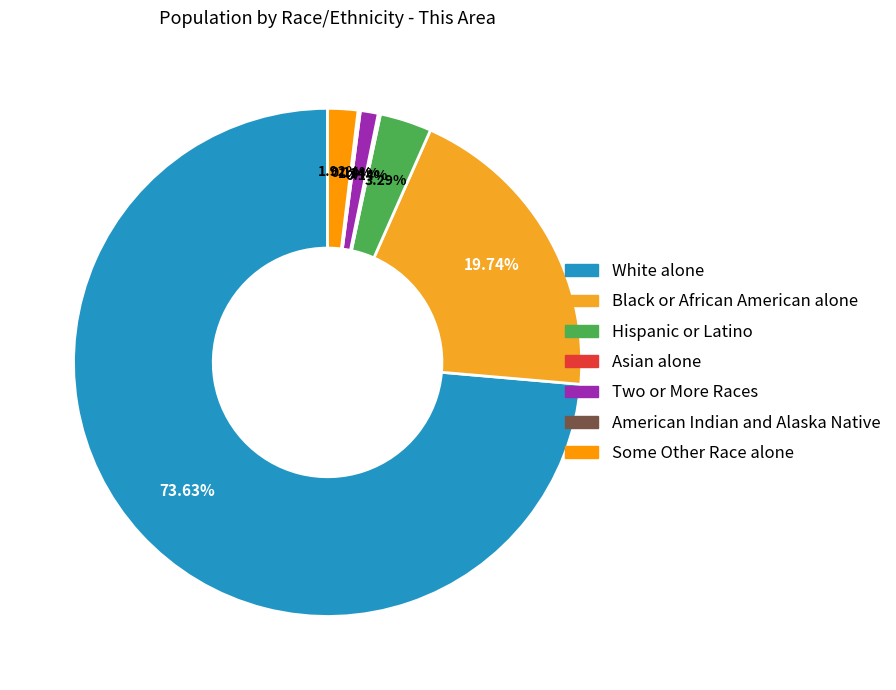

To the nearest percent, what is the difference between the largest and smallest slice percentages?

73%